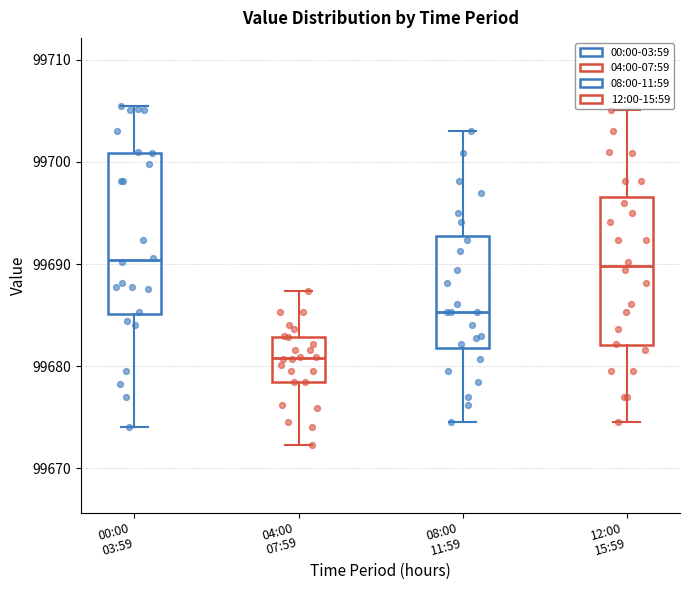

Reading left to right, transcribe this box plot: for each box, give where its median line is, the range the box spans, and where its two whiskers end, as read against the y-axis. The values are not printed on the chart, so give them approximately, as read against the axis.

00:00 03:59: median 99690, box 99685 to 99701, whiskers 99674 to 99706
04:00 07:59: median 99681, box 99678 to 99683, whiskers 99672 to 99687
08:00 11:59: median 99685, box 99682 to 99693, whiskers 99675 to 99703
12:00 15:59: median 99690, box 99682 to 99697, whiskers 99675 to 99705